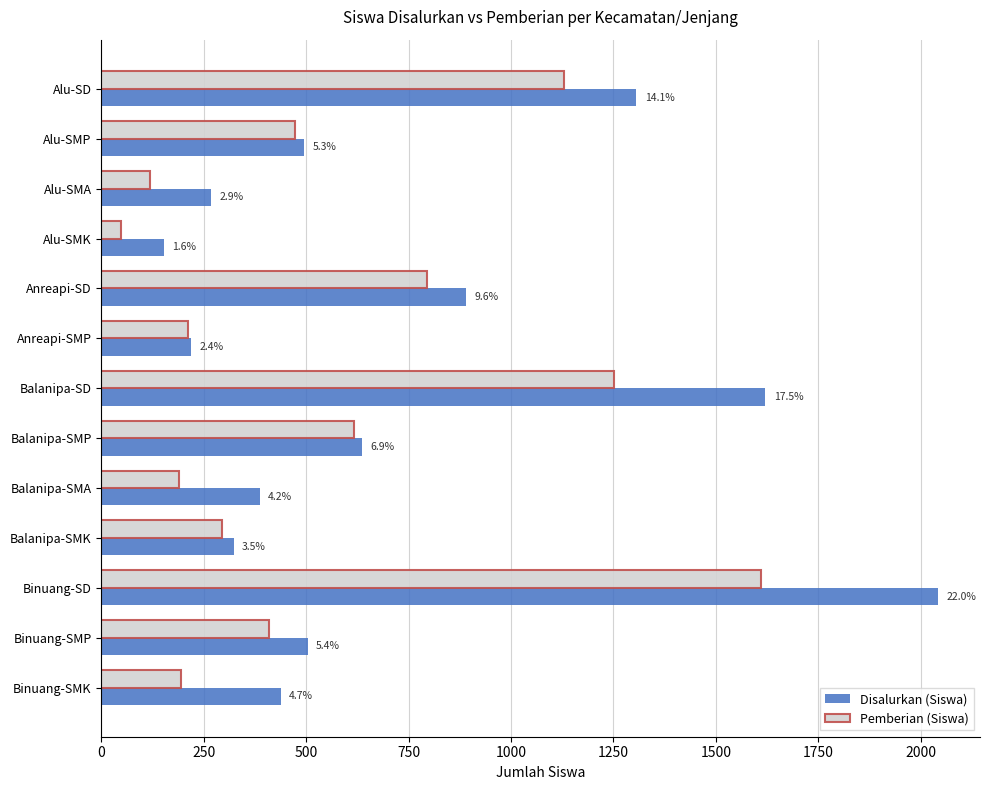

What are all the series names shown in the legend?

Disalurkan (Siswa), Pemberian (Siswa)